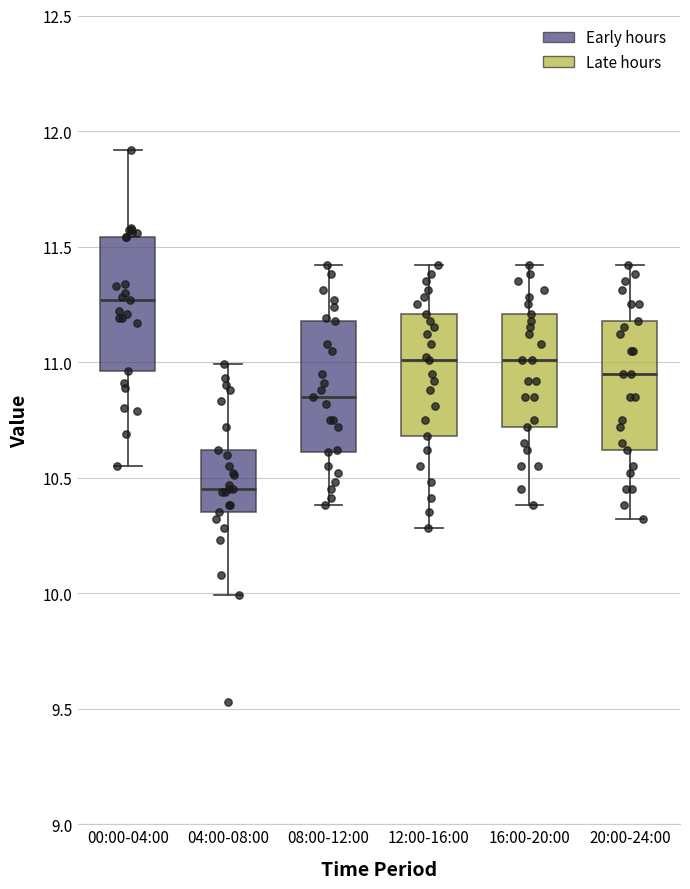

Where does the median line of the box for 12:00-16:00 sit on the y-axis? The values are not printed on the chart, so give them approximately, as read against the axis.

11.00